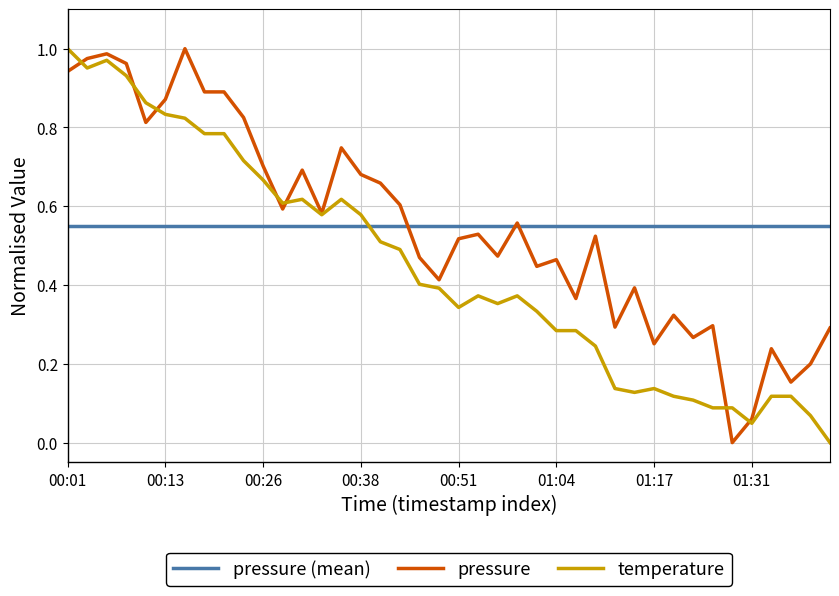

Is this an area chart (filled region under the line)?

No